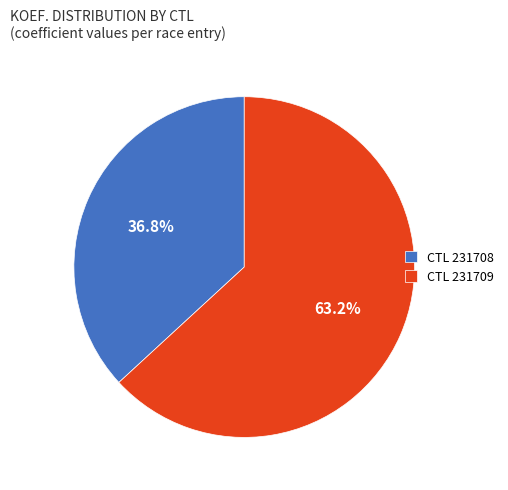

Rank the categories by value from lowest to highest.

CTL 231708, CTL 231709